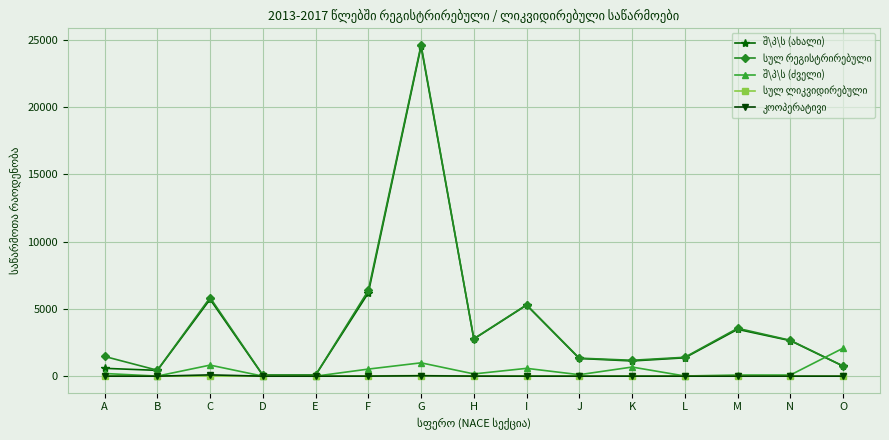

Which category has the highest value across all series?

G